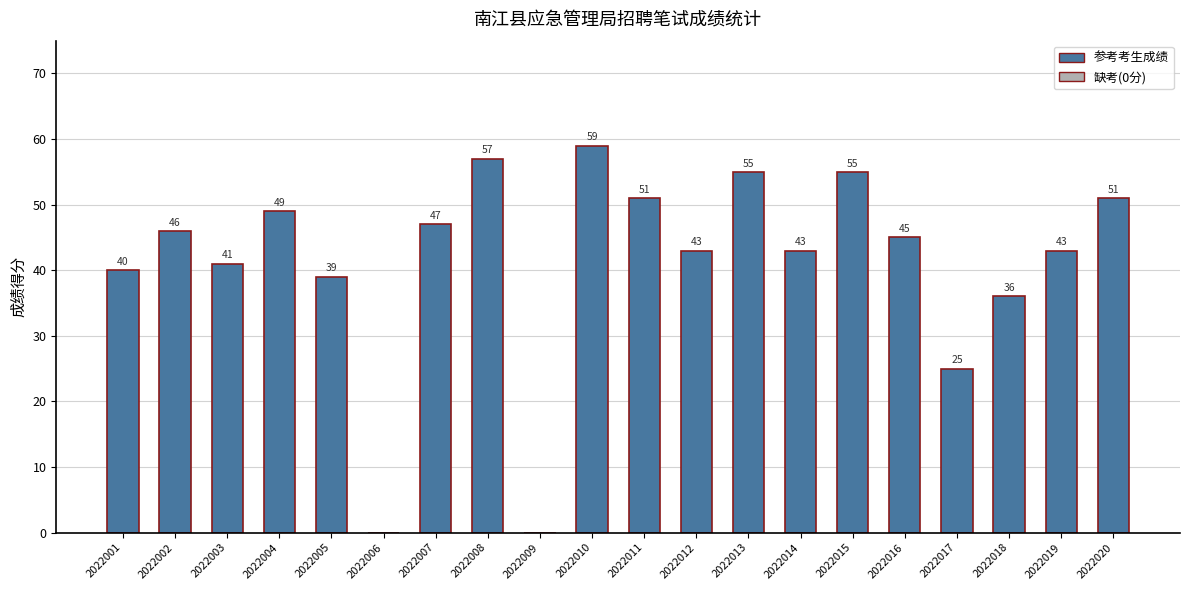

What is the difference between the values at 2022003 and 2022007?

6